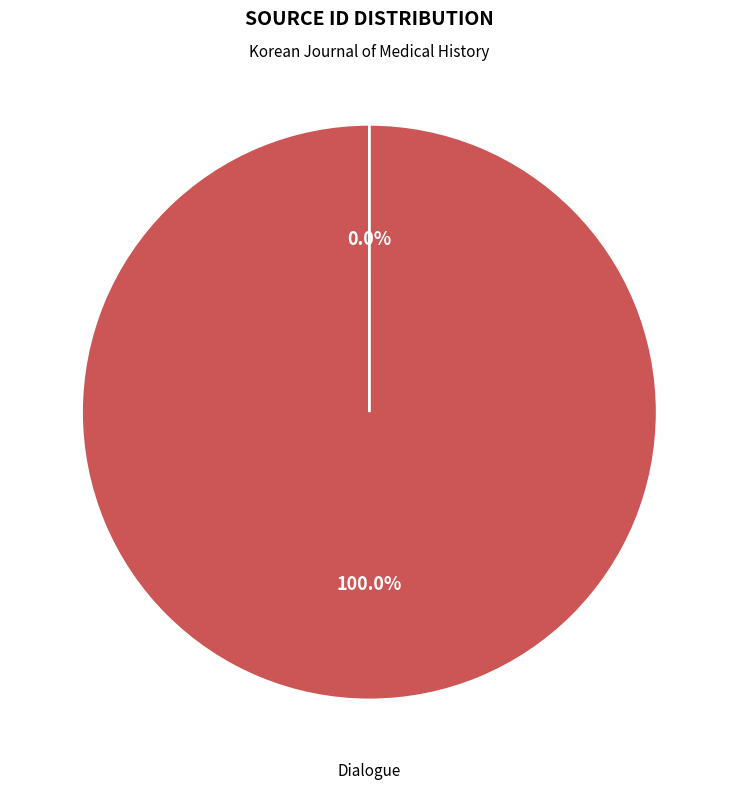

Which slice represents more than half of the pie?

Dialogue